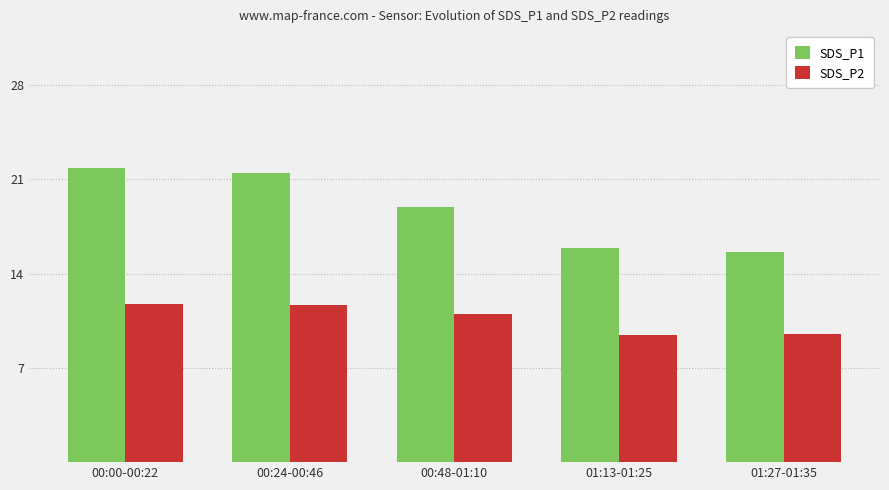

What value does the SDS_P2 series have at 00:24-00:46?

11.6